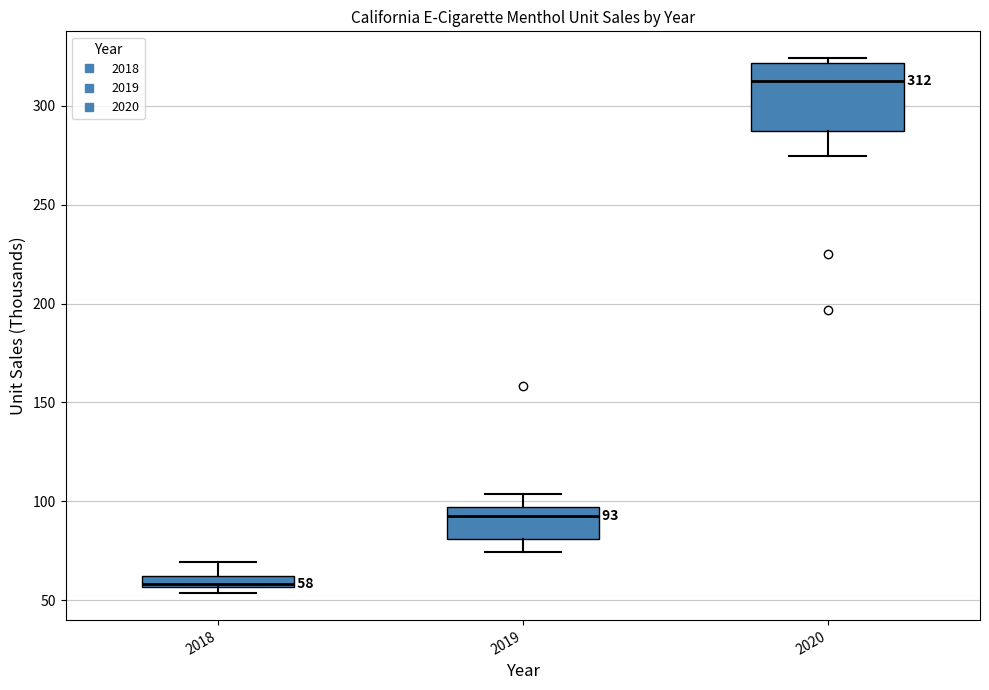

Comparing the boxes themselves (not the whiskers), which one is the tallest?

2020